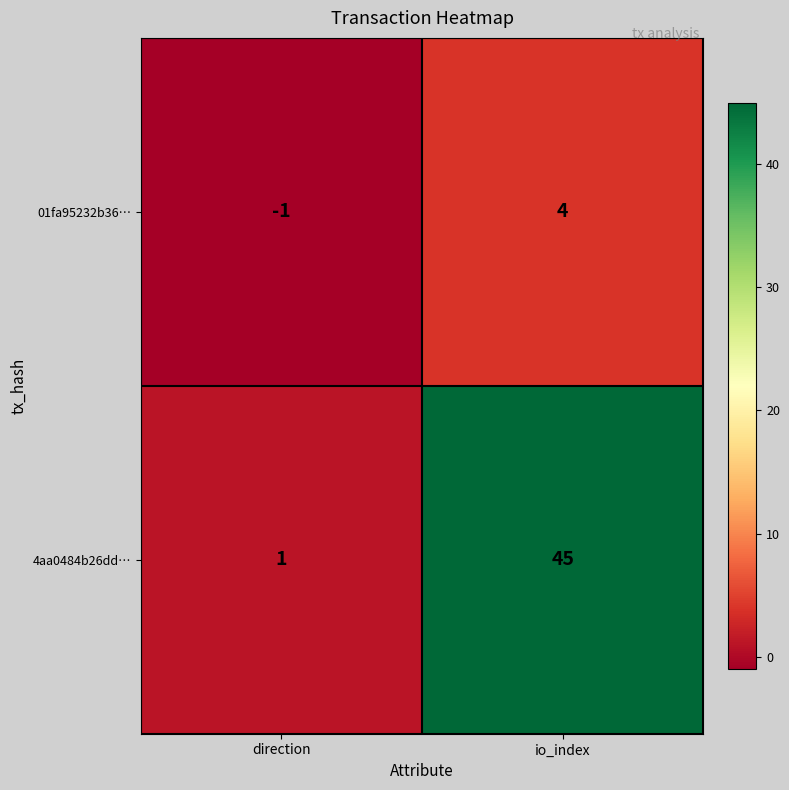

Which category has the highest value in the 4aa0484b26dd… series?

io_index